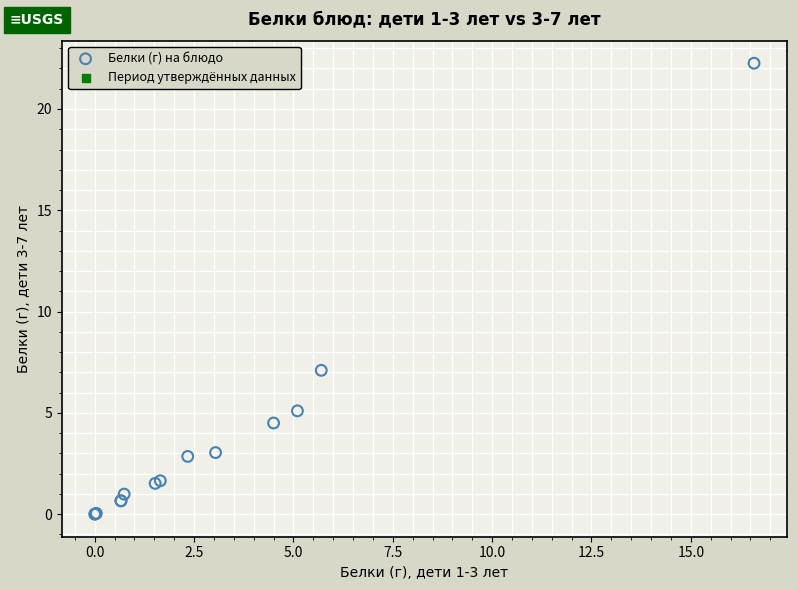

What Y value in the scatter plot is closest to 11?

7.1